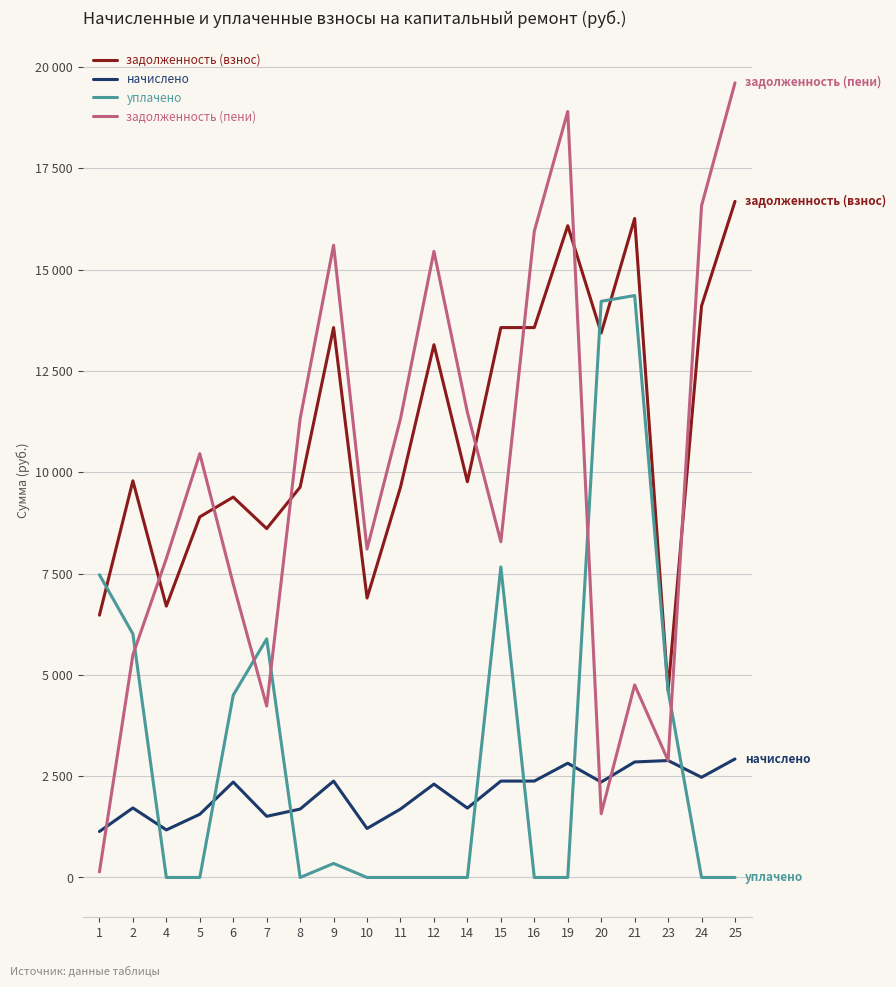

What is the sum of all начислено values?

41499.9